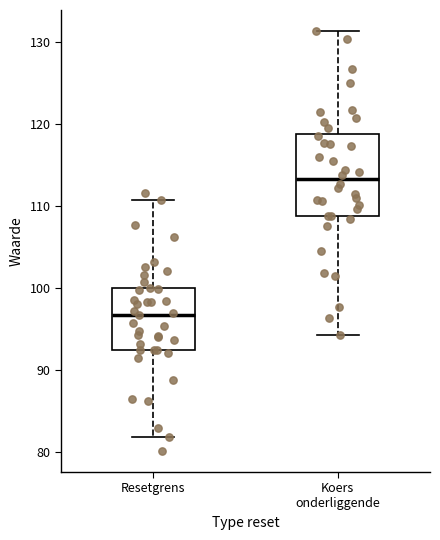

Where does the median line of the box for Resetgrens sit on the y-axis? The values are not printed on the chart, so give them approximately, as read against the axis.

97